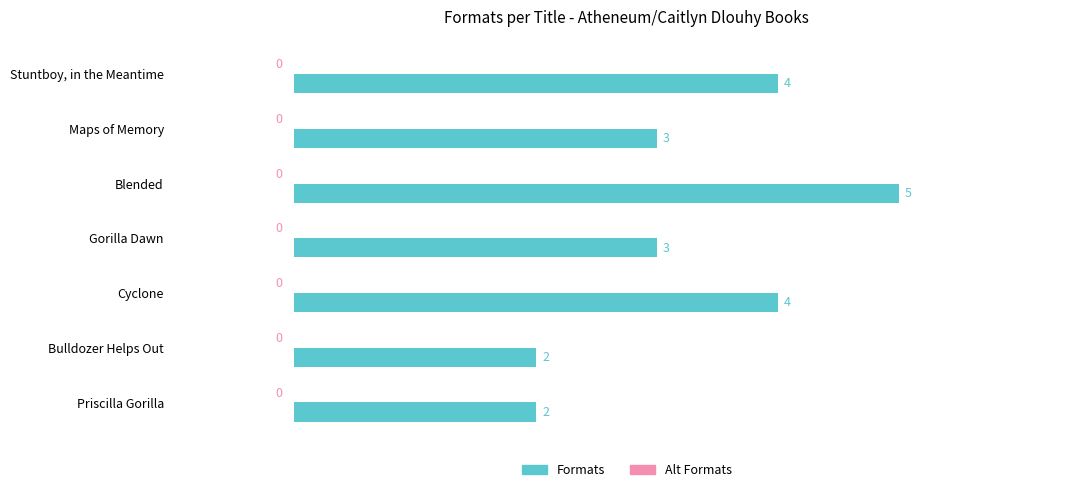

What is the sum of all values?

23